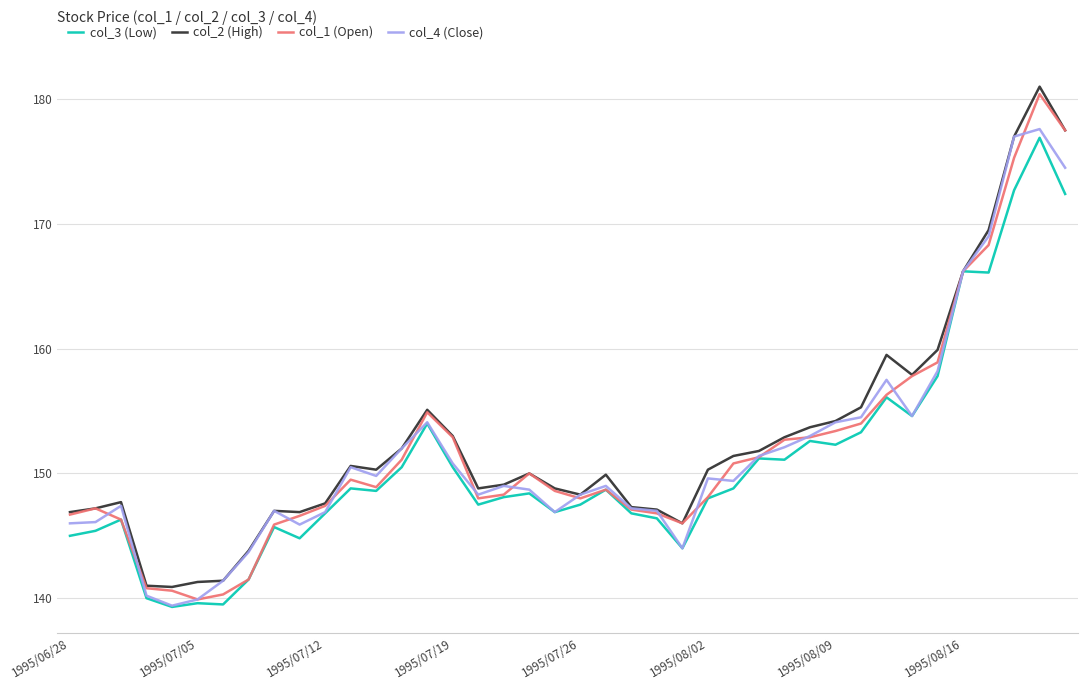

What is the highest value of the col_3 (Low) series?

176.9